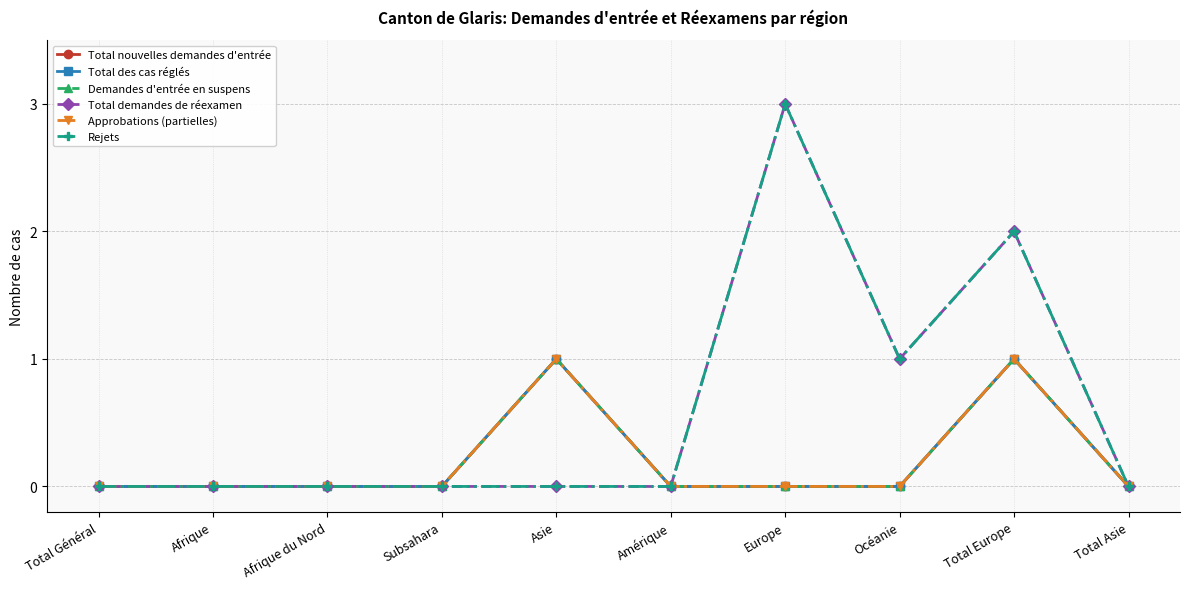

Does the chart have visible grid lines?

Yes